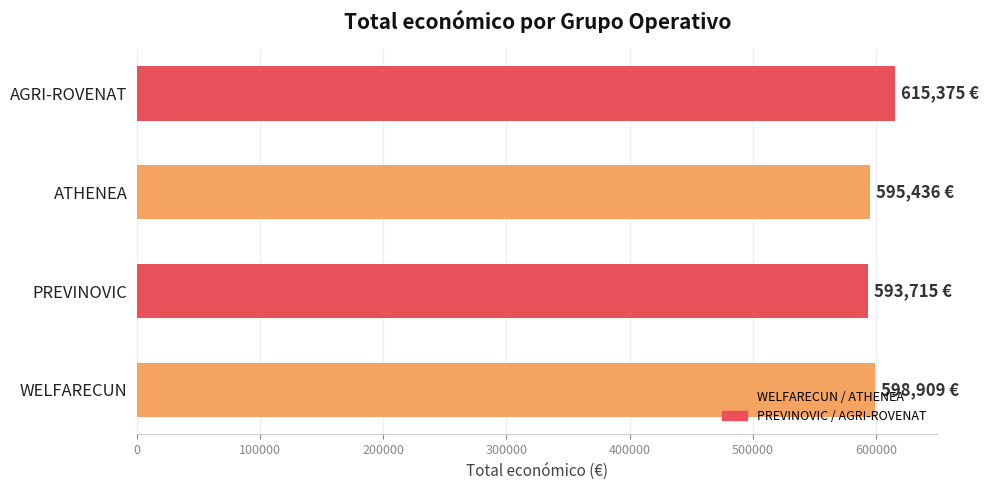

Does the chart contain any negative values?

No